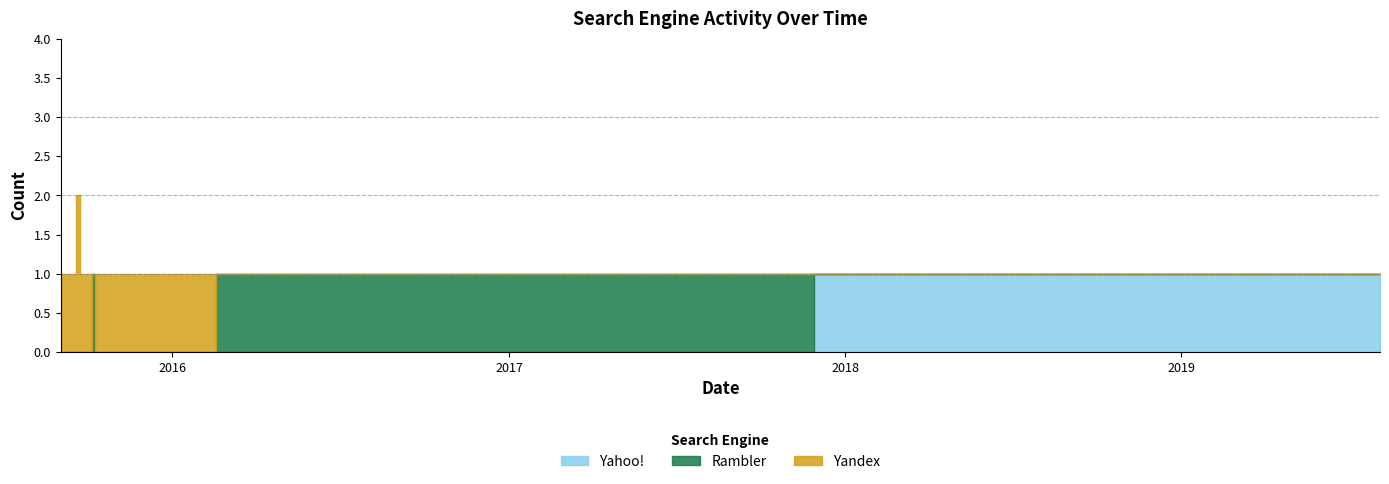

How many interior local valleys does the Yandex series have?

1